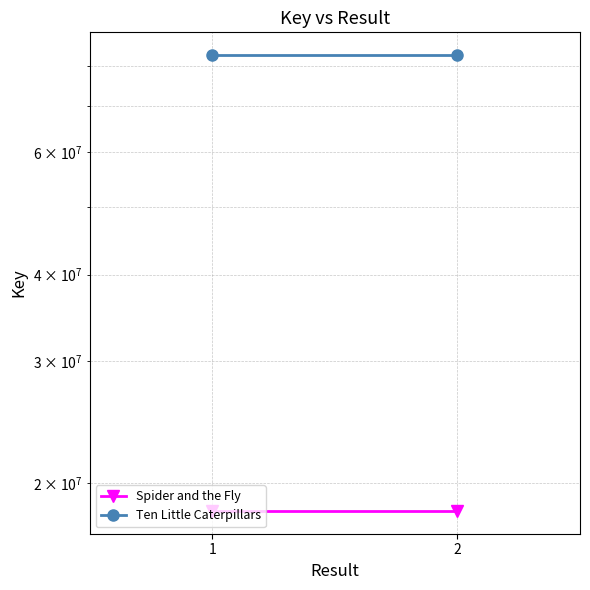

Reading right to left, transcribe all the data shown in this chart.

Spider and the Fly: 2=18233558	1=18233558
Ten Little Caterpillars: 2=82922272	1=82922272